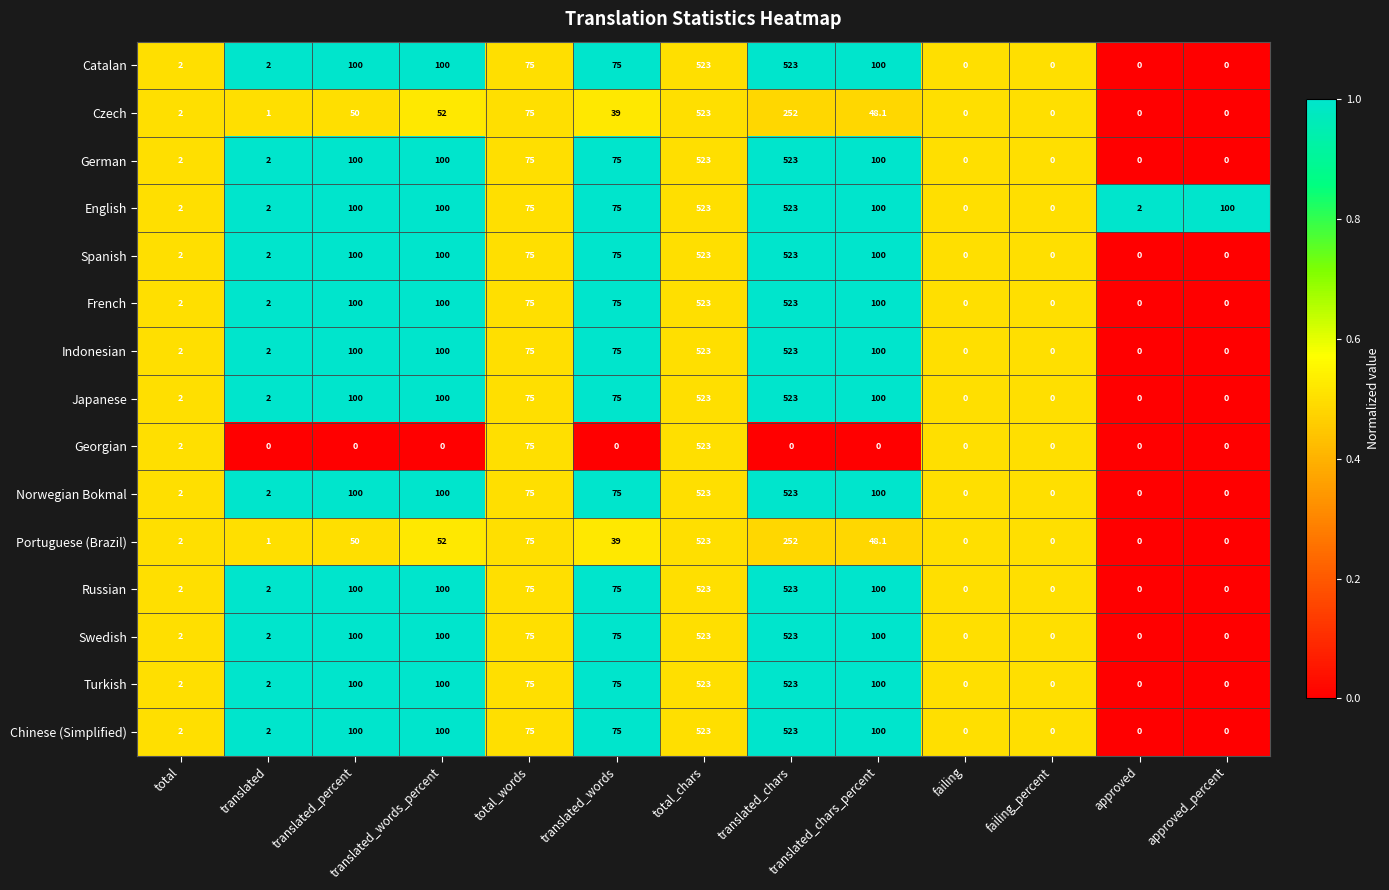

What is the difference between the second highest and minimum values in the English series?

523.0